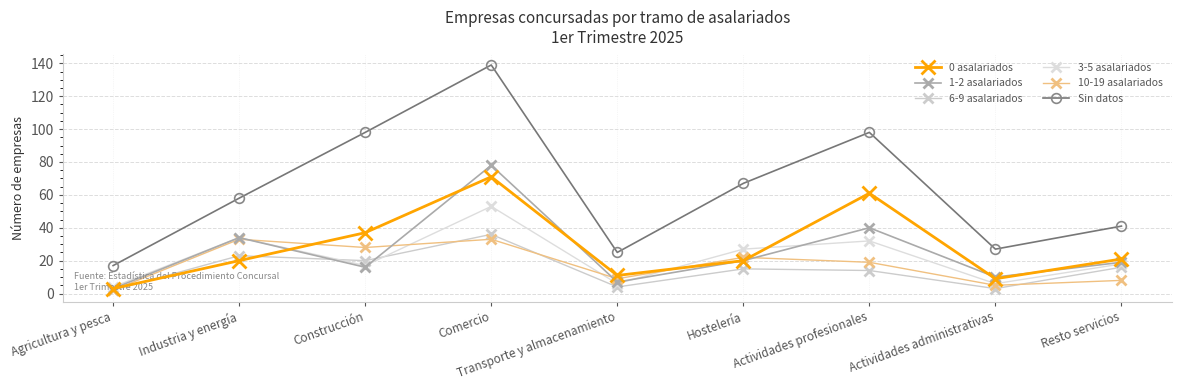

Where does the 1-2 asalariados series first go above 19?

Industria y energía